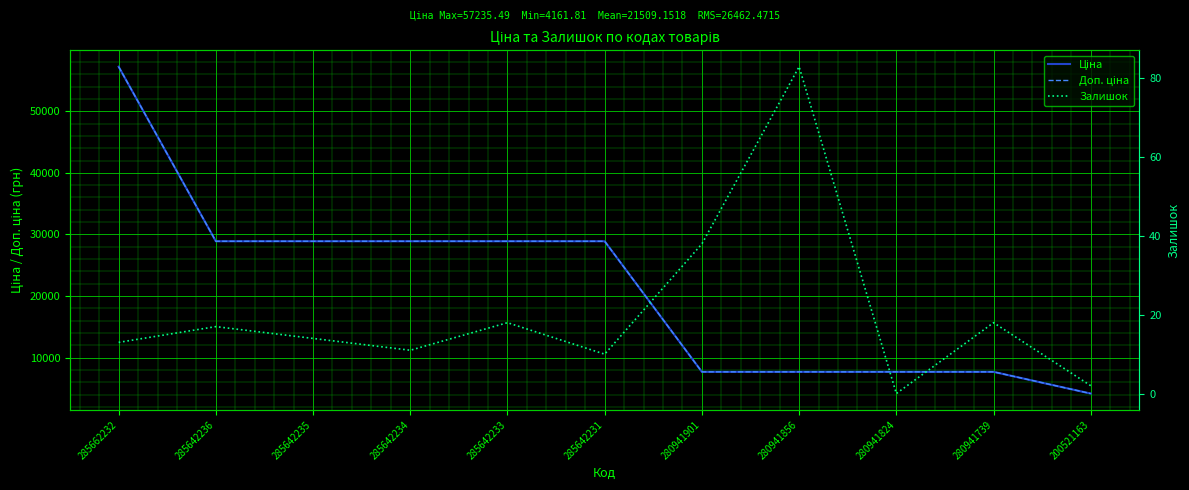

How many distinct data groups are displayed?

3